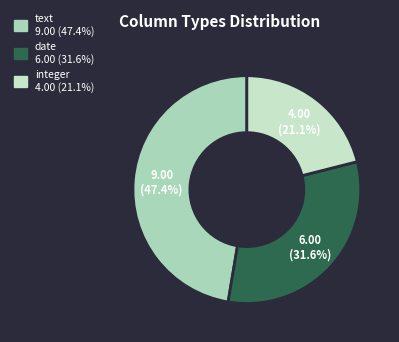

The text slice represents 55% of the pie. True or false?

False